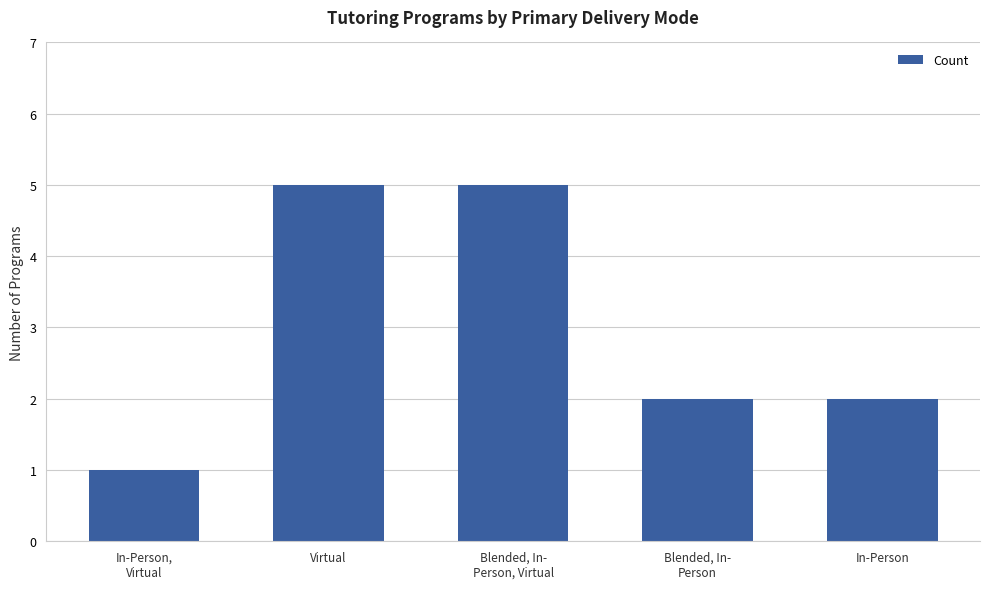

What is the average value?

3